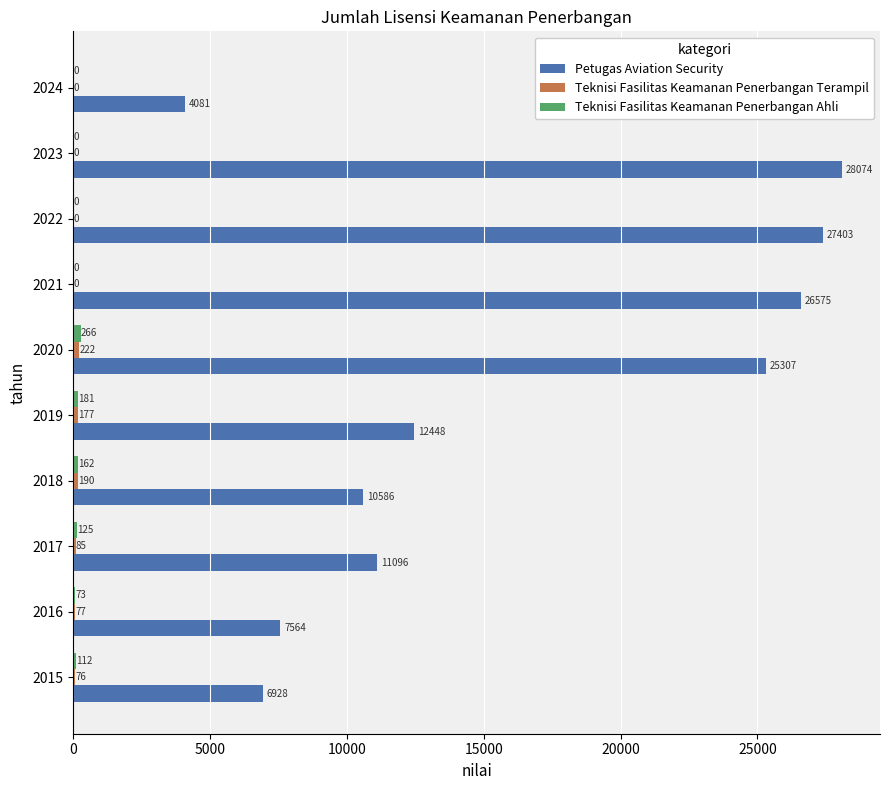

Which series has the largest total across all categories?

Petugas Aviation Security